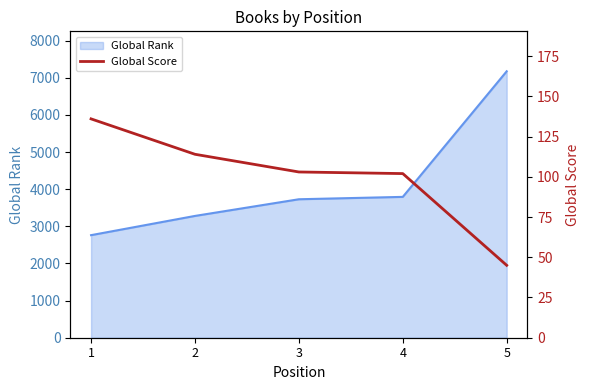

The value of Global Rank at 3 is 3729. True or false?

True